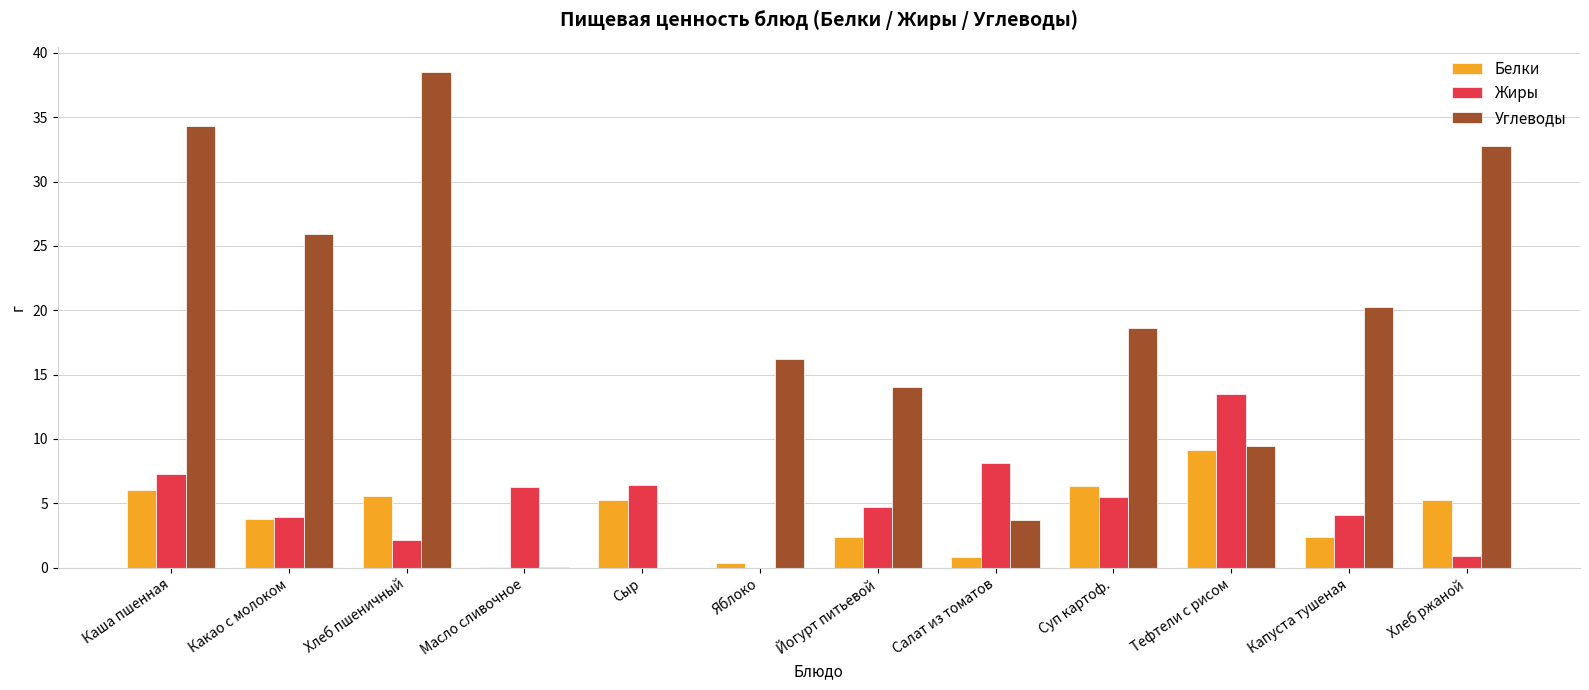

What is the sum of all Жиры values?

62.8